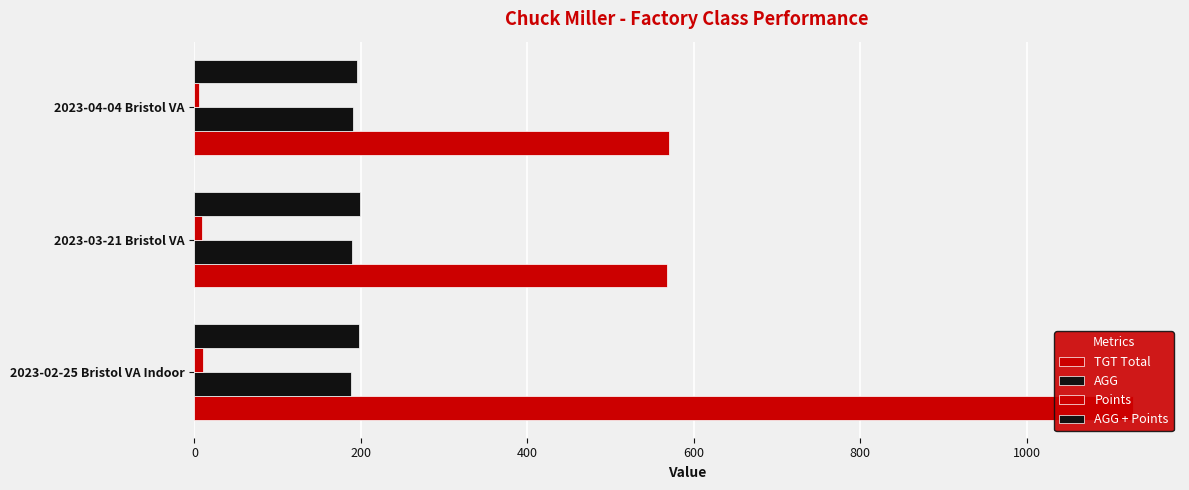

What is the approximate value of AGG at 2023-02-25 Bristol VA Indoor?

188.0